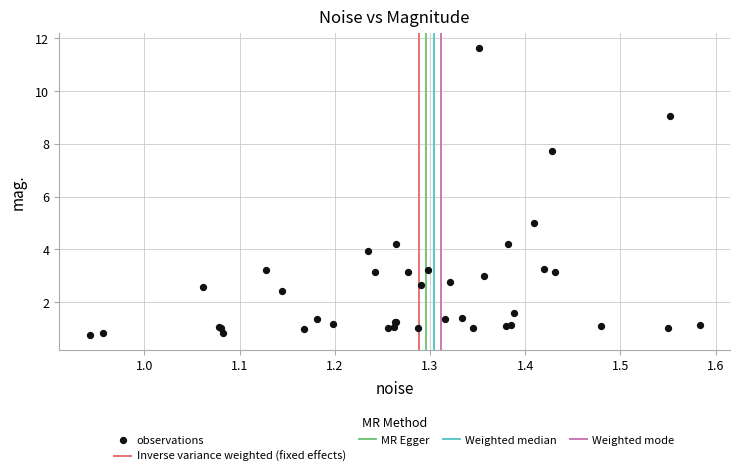

What Y value in the scatter plot is closest to 6?

5.0